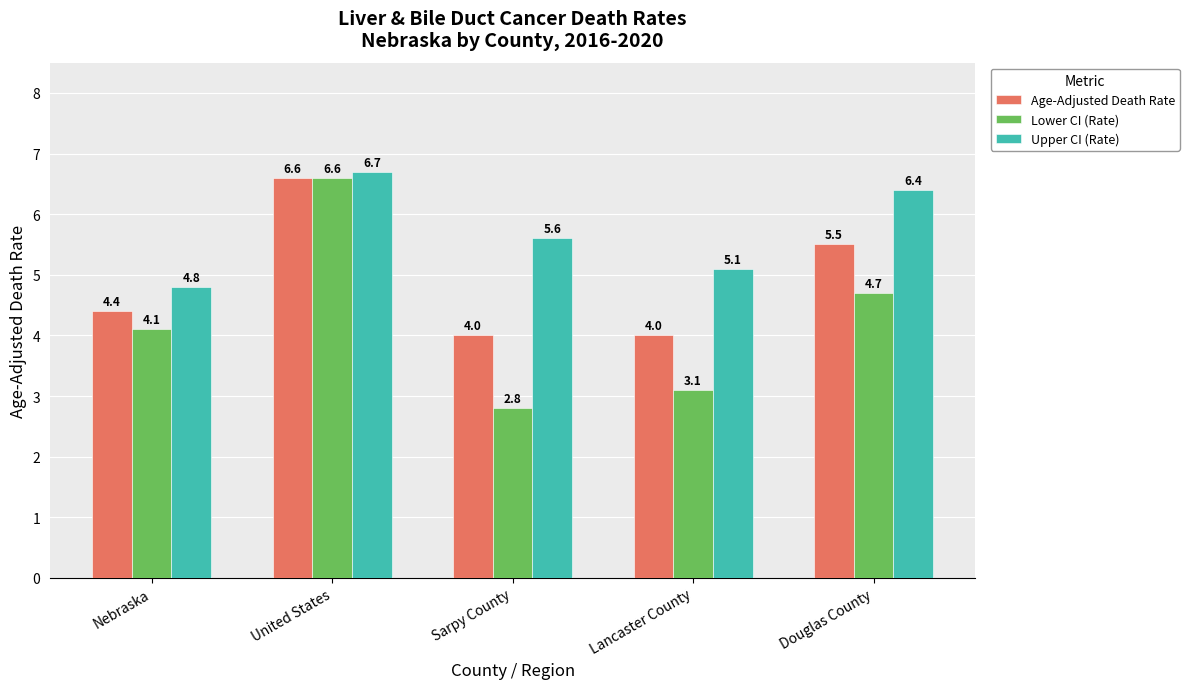

The value of Age-Adjusted Death Rate at Nebraska is 4.4. True or false?

True